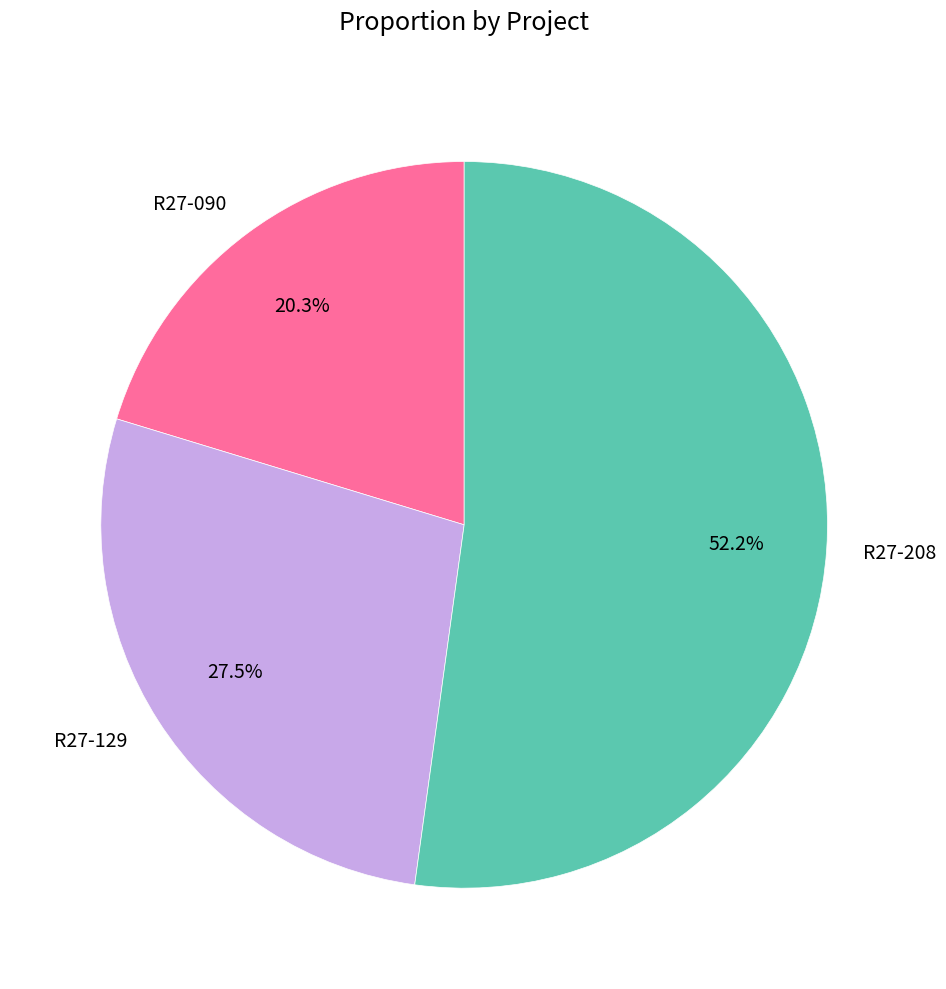

The R27-129 slice represents 40% of the pie. True or false?

False